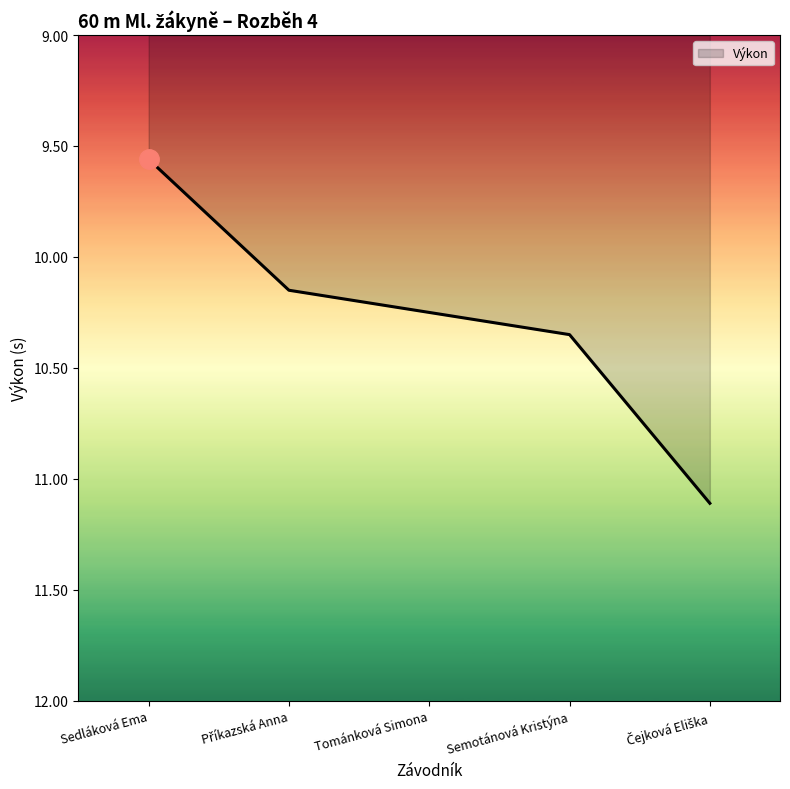

The value at Sedláková Ema is 14.7. True or false?

False